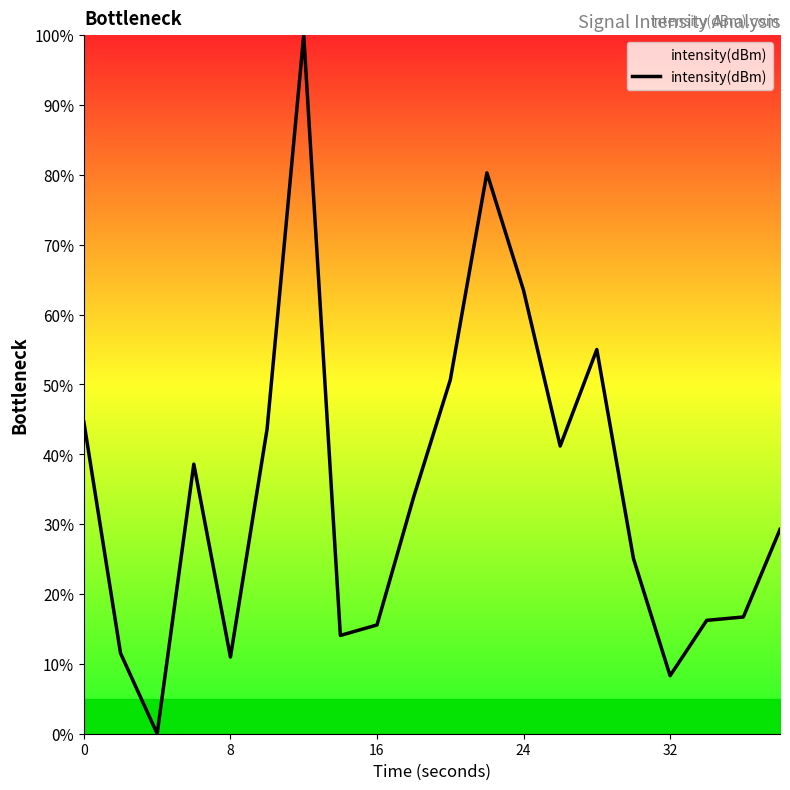

What is the difference between the maximum and minimum values?

100.0